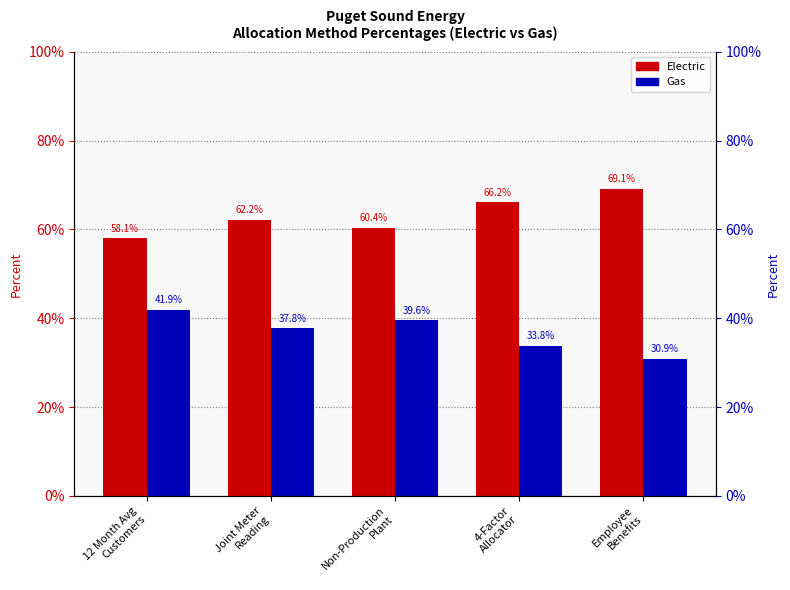

Count the number of data series in this chart.

2